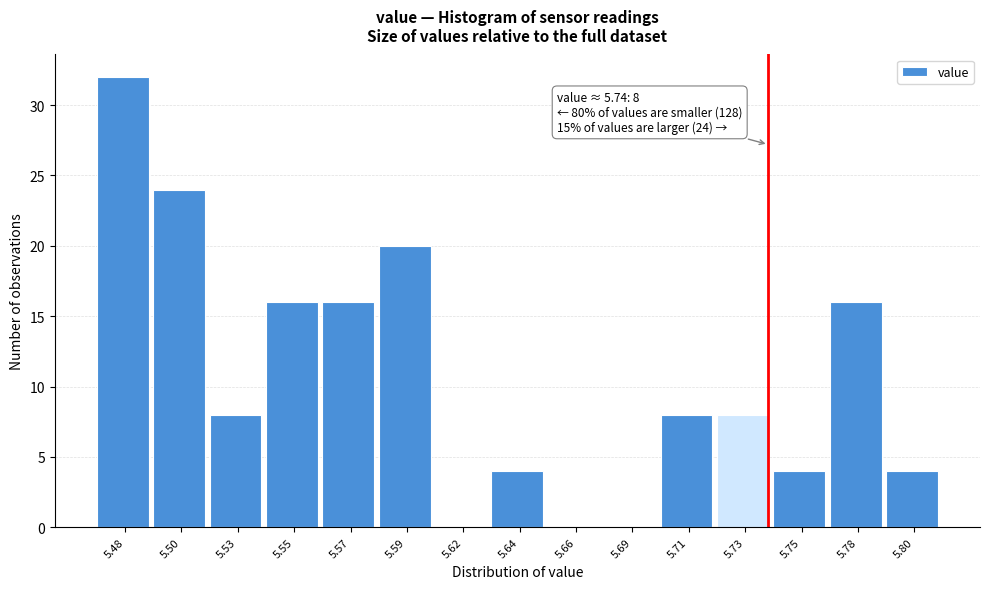

Reading left to right, extract all data points from this chart.

5.48=32	5.50=24	5.53=8	5.55=16	5.57=16	5.59=20	5.62=0	5.64=4	5.66=0	5.69=0	5.71=8	5.73=8	5.75=4	5.78=16	5.80=4